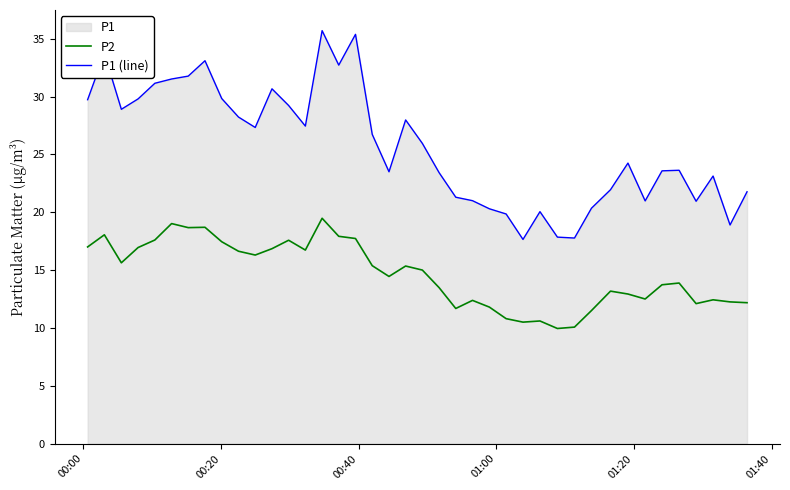

What is the maximum value shown in the chart?

35.7